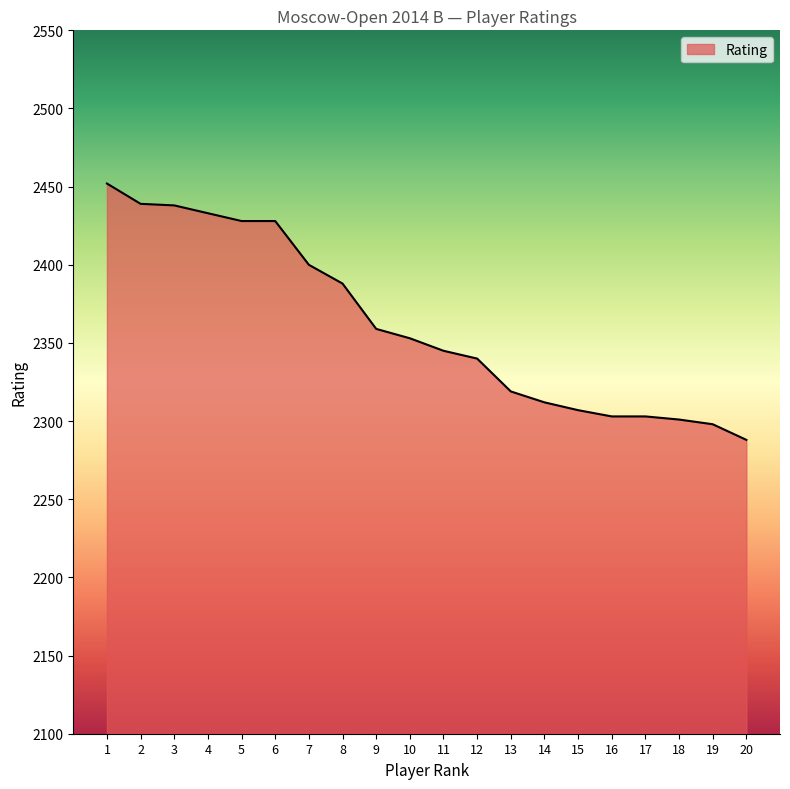

Which category has the lowest value across all series?

20